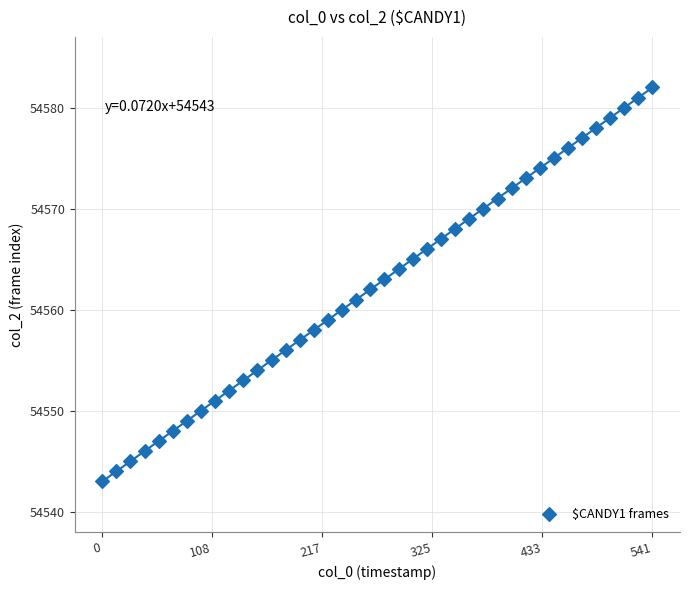

What is the range of Y values (max minus min)?

39